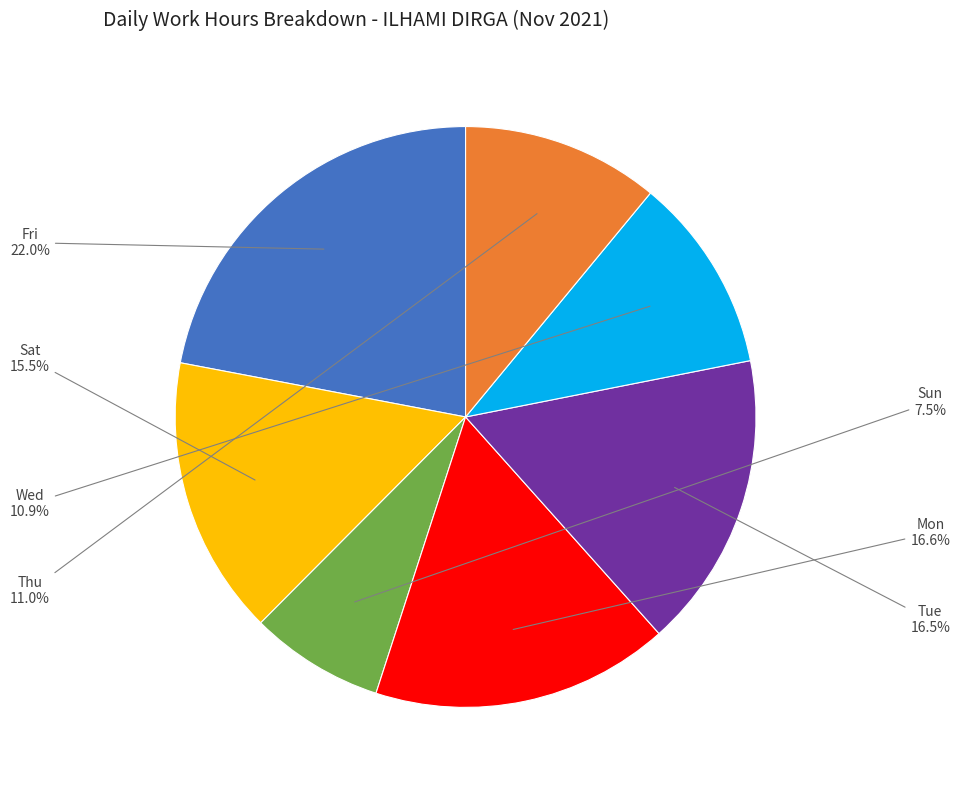

What is the total percentage of Wed and Thu?

21.9%